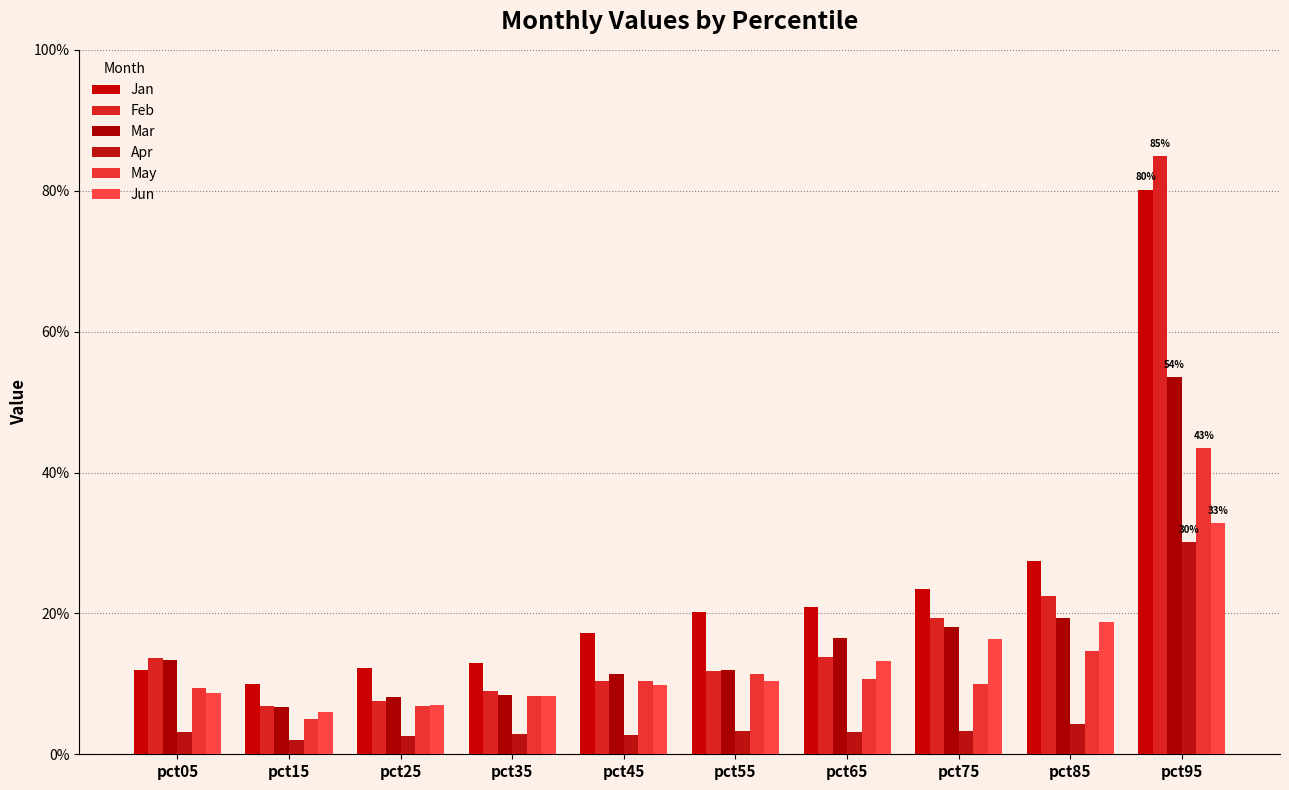

What are all the series names shown in the legend?

Jan, Feb, Mar, Apr, May, Jun